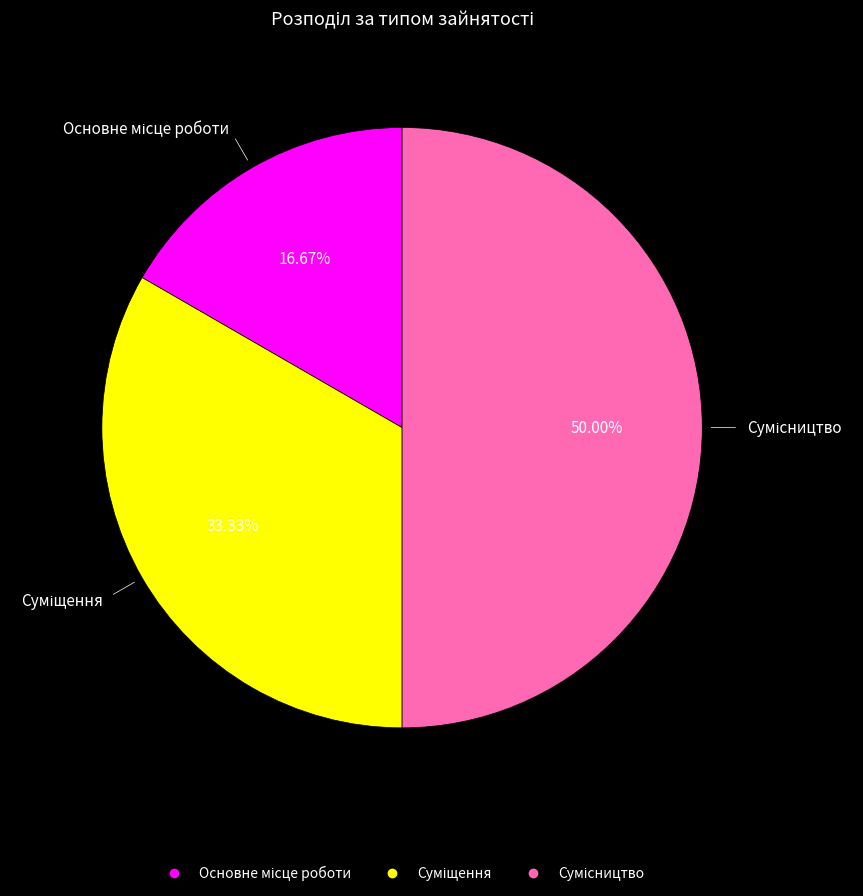

To the nearest percent, what is the average slice percentage?

33%